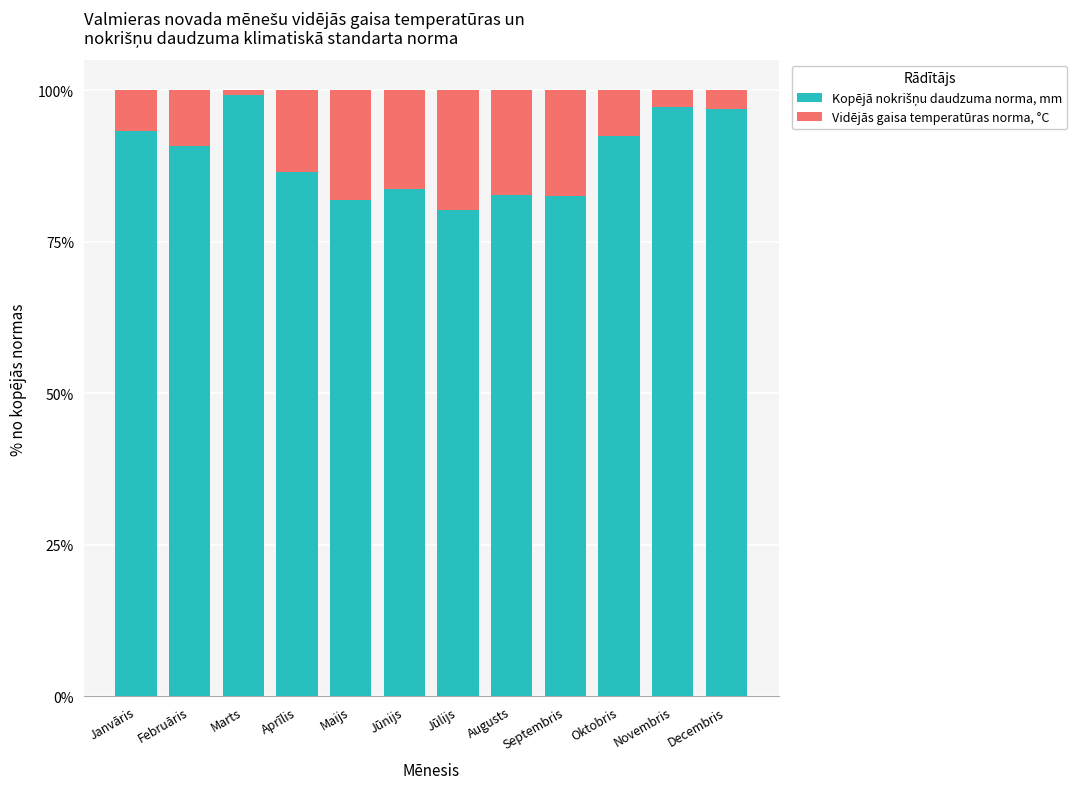

What is the total value across all series at Septembris?

100.0